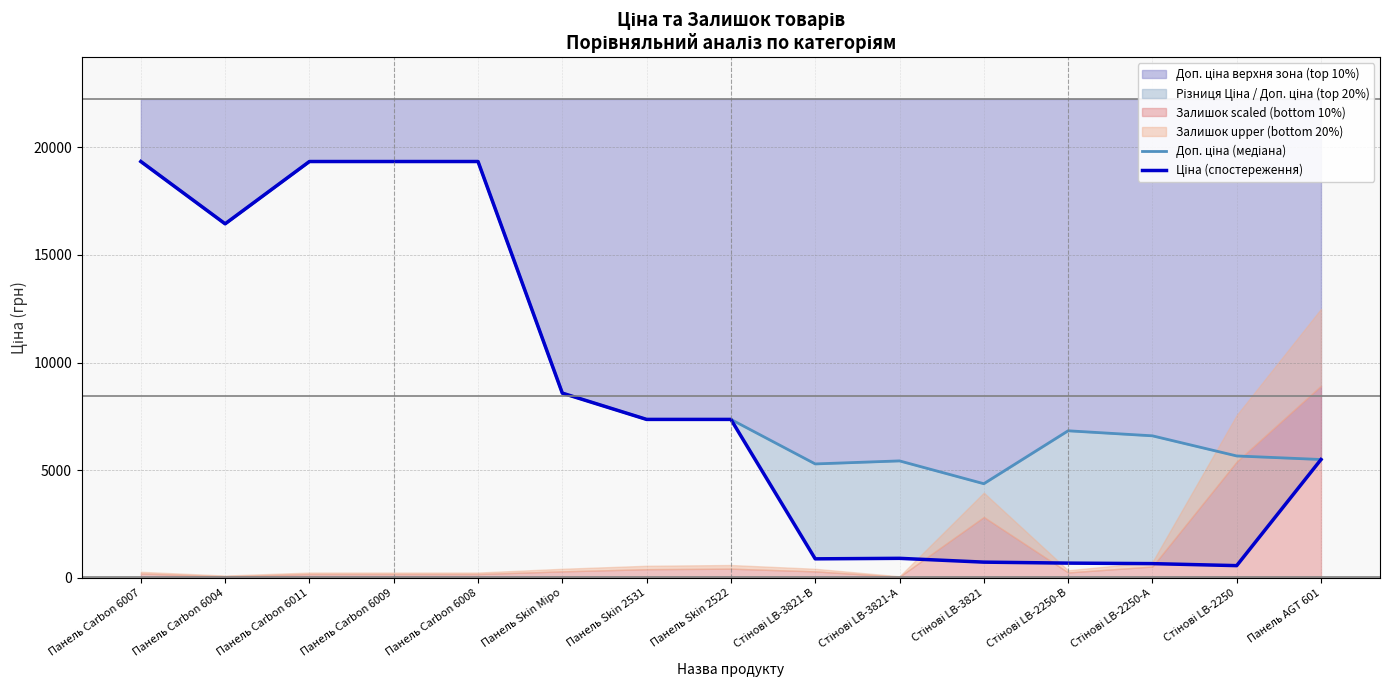

Reading left to right, what are all the values shown in this chart?

Доп. ціна (медіана): 19343.1	16448.2	19343.1	19343.1	19343.1	8581.1	7360.2	7360.2	5292.4	5432.8	4372.9	6831.9	6597.9	5662.1	5497.3
Ціна (спостереження): 19343.1	16448.2	19343.1	19343.1	19343.1	8581.1	7360.2	7360.2	882.1	905.5	728.8	683.2	659.8	566.2	5497.3